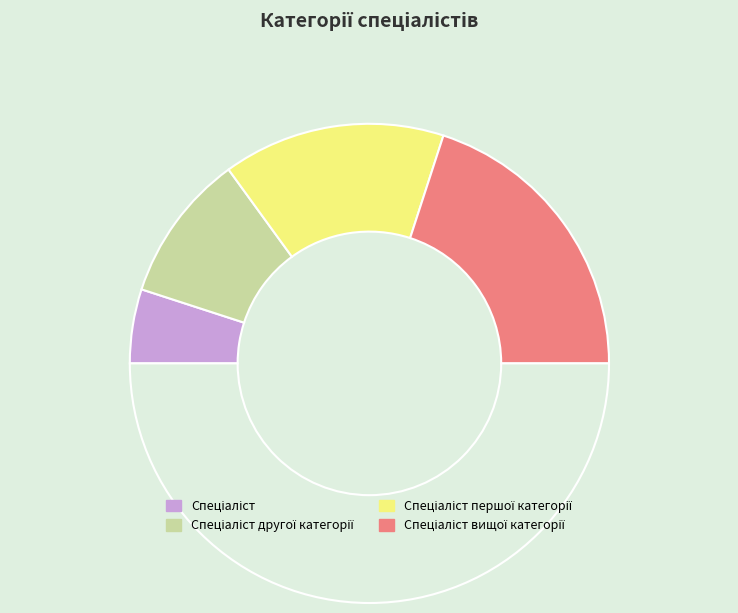

How many slices are in this pie chart?

5